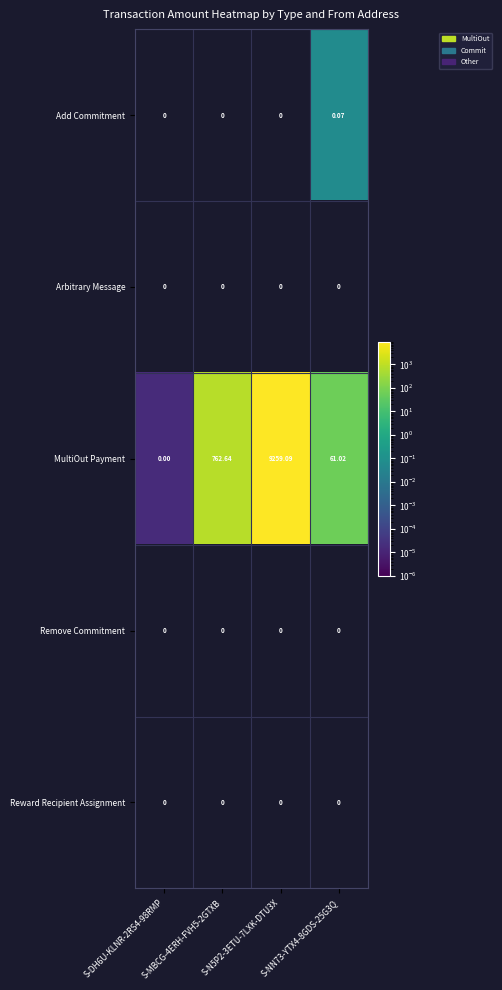

At how many categories does at least one series exceed 5304?

1